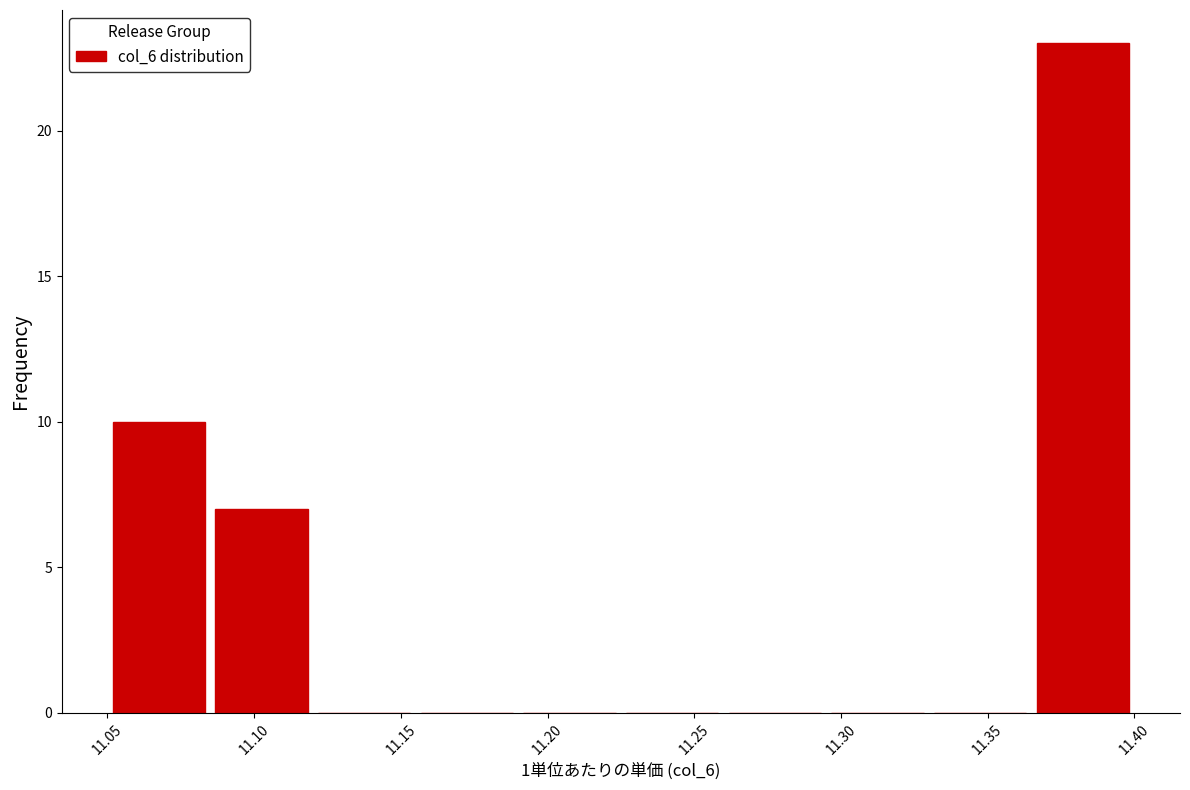

Over which range of the x-axis is the bar tallest?

11.365 to 11.400